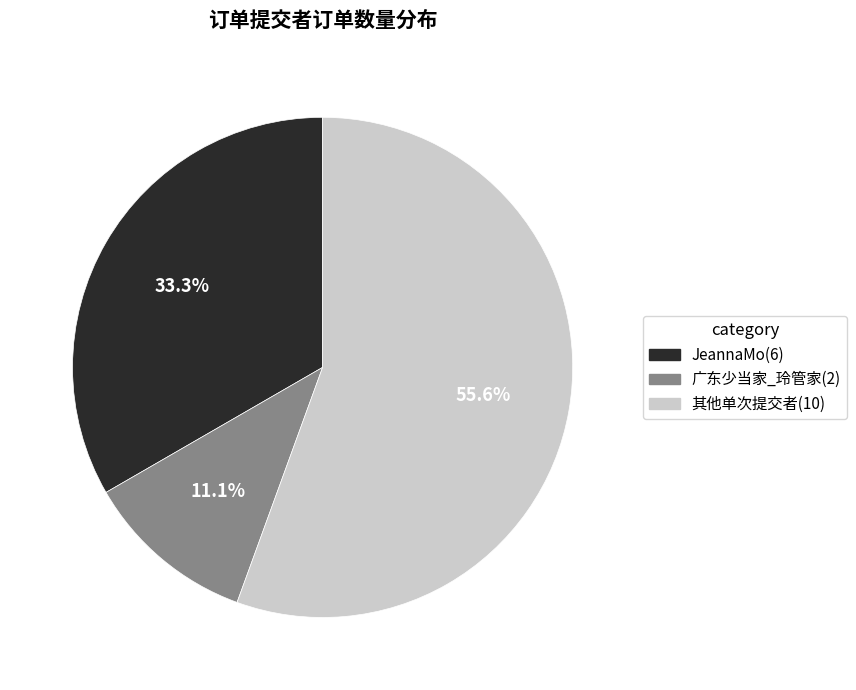

Is there a majority slice in this chart?

Yes